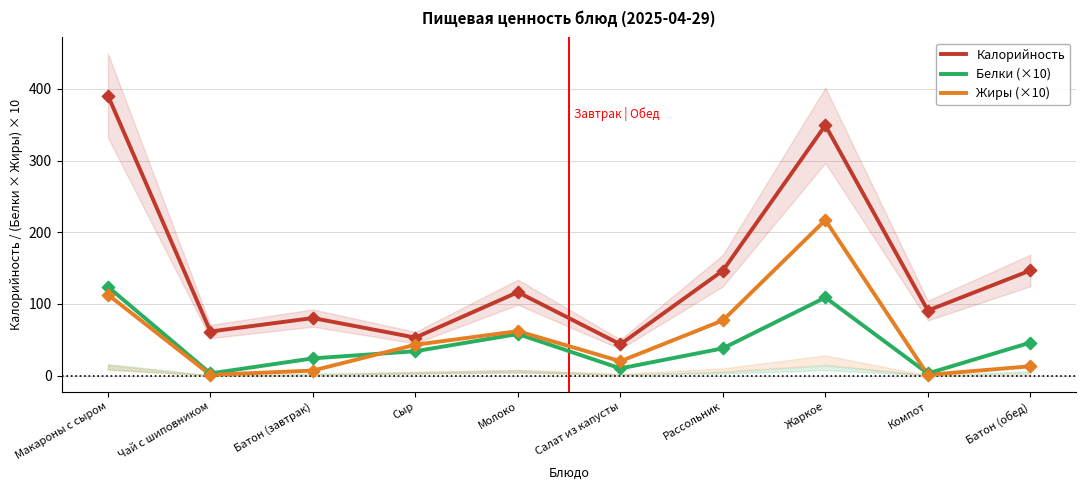

Is the value of Белки (×10) at Молоко greater than the value of Калорийность at Молоко?

No